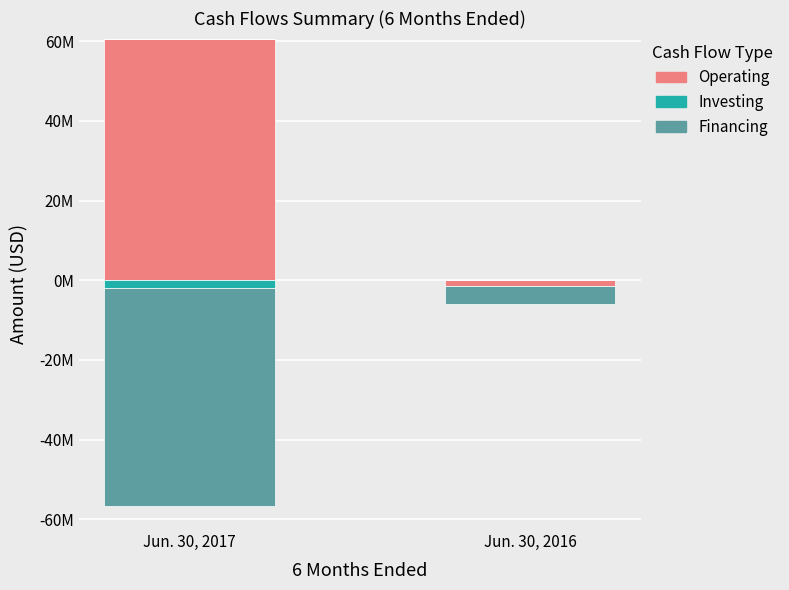

Which series changed the most between Jun. 30, 2017 and Jun. 30, 2016?

Operating